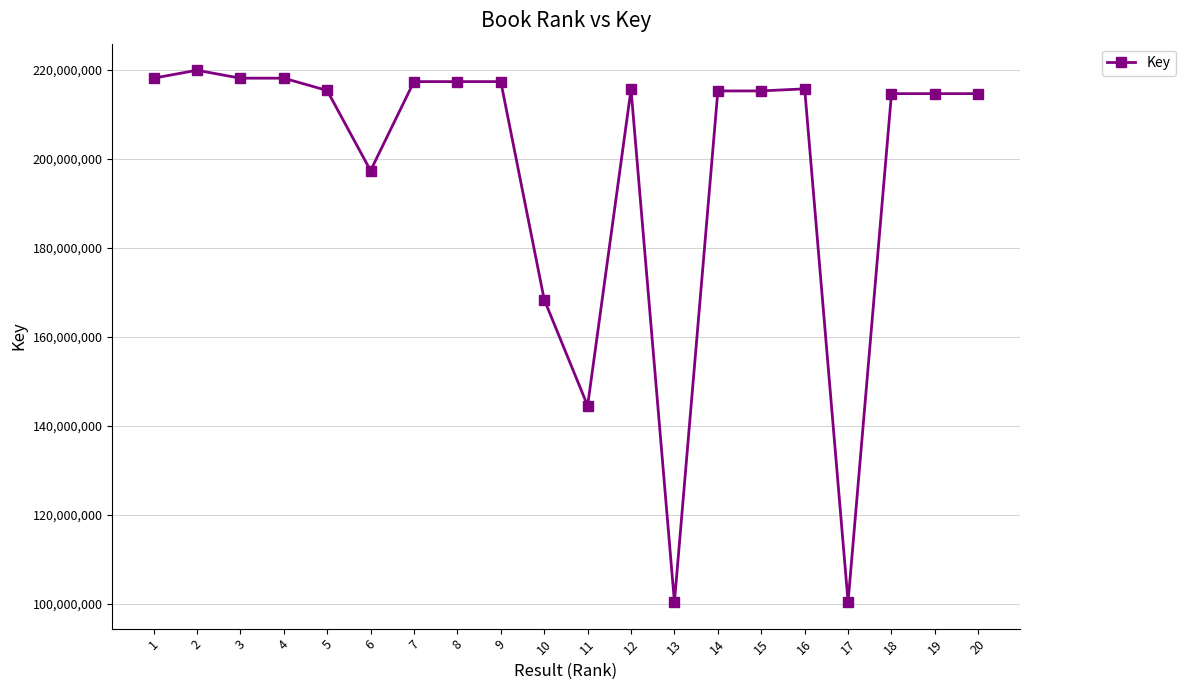

Does the chart have visible grid lines?

Yes